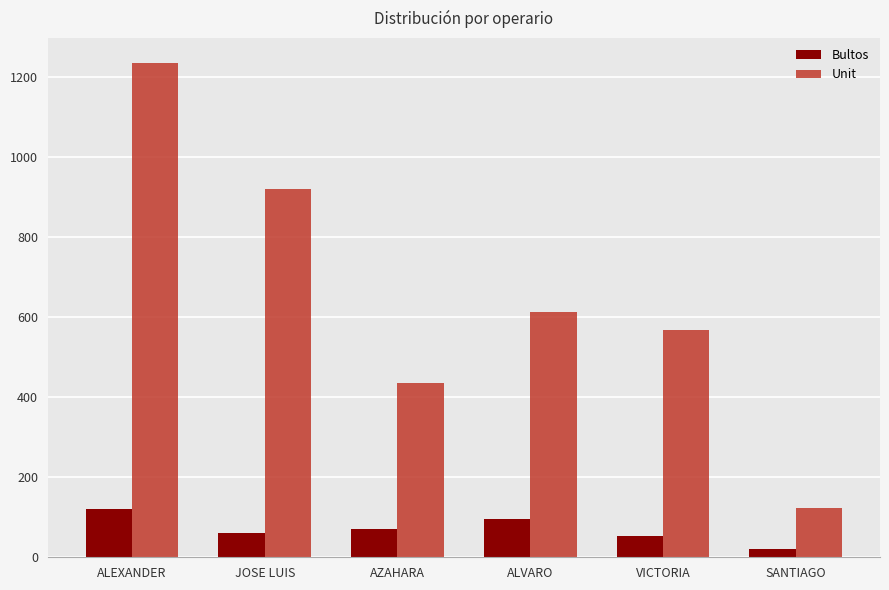

What is the minimum value shown in the chart?

21